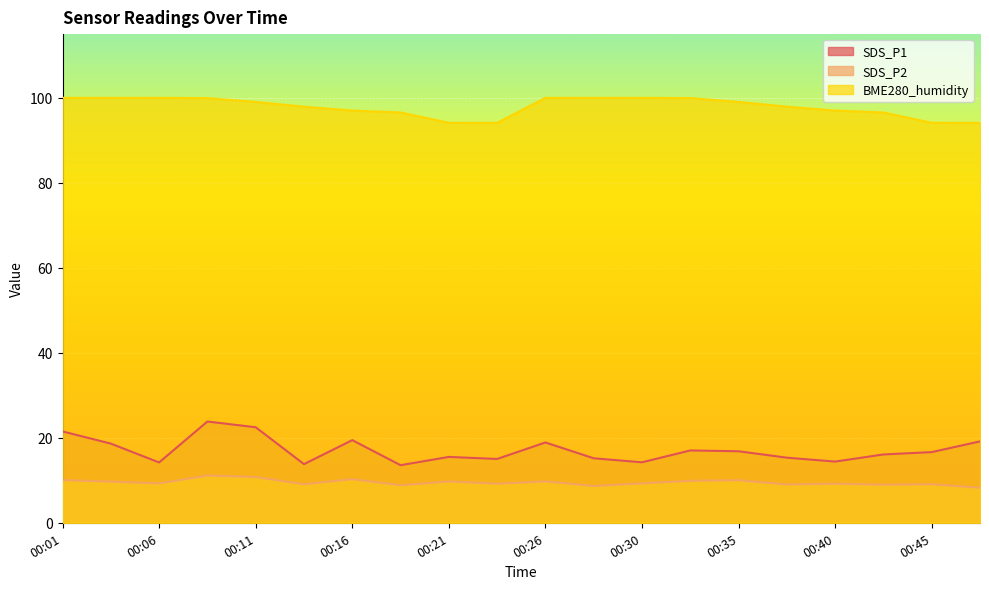

Where does the SDS_P2 series first go above 9?

00:01